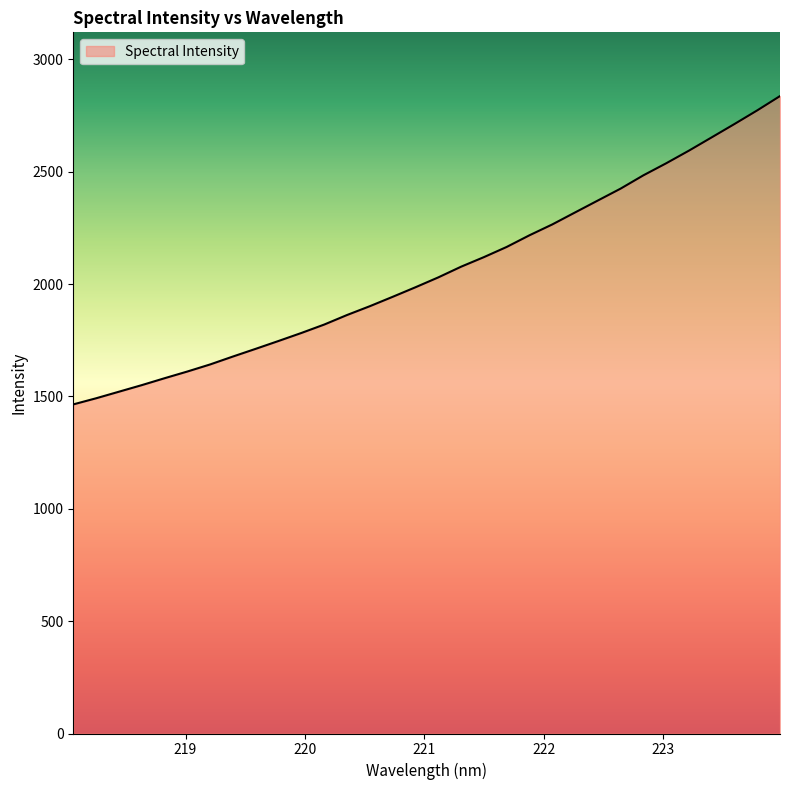

What is the smallest value displayed?

1464.4